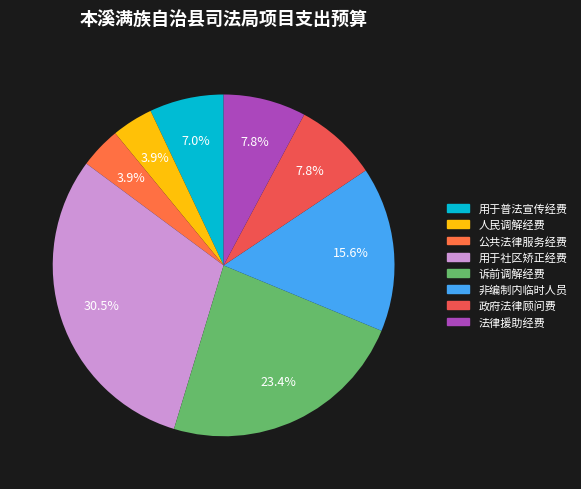

Which category has the biggest portion of the pie?

用于社区矫正经费